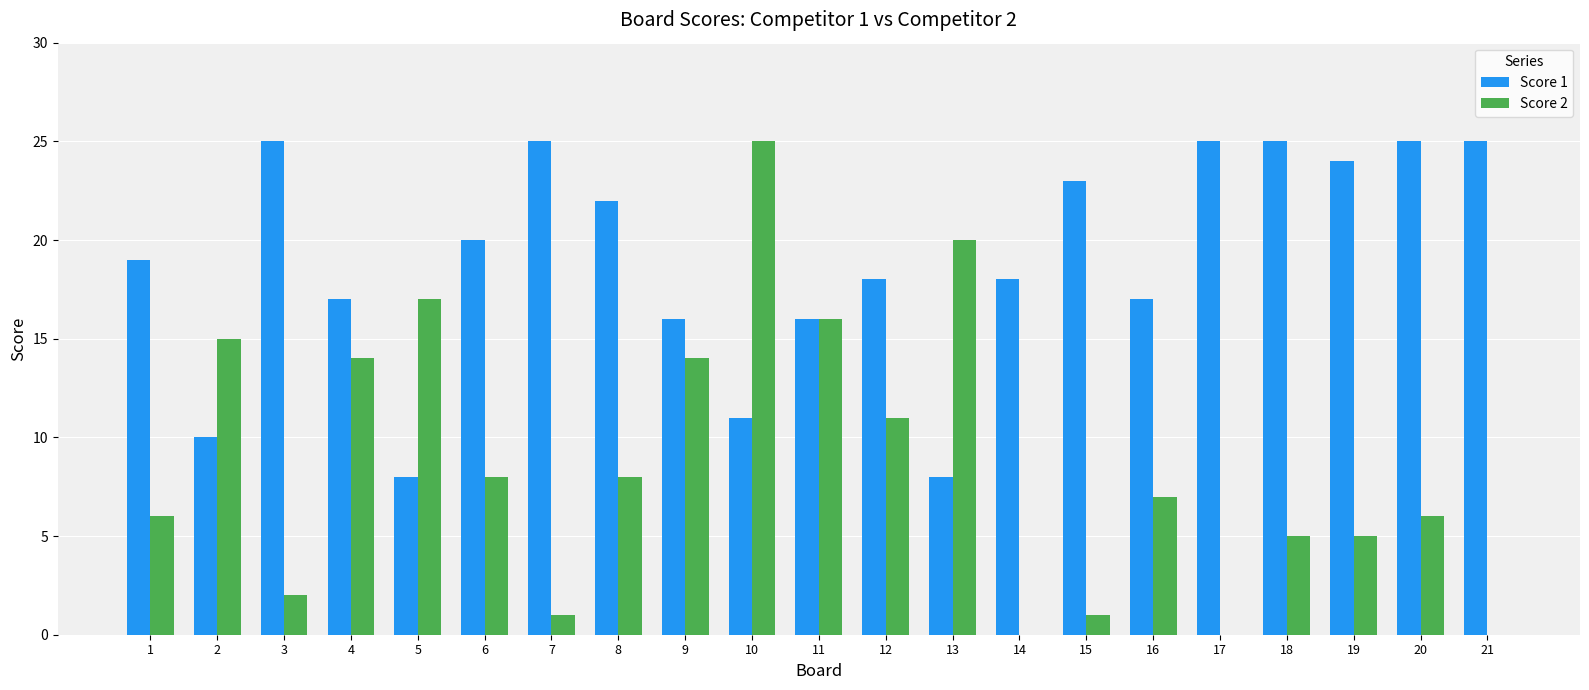

What are all the series names shown in the legend?

Score 1, Score 2